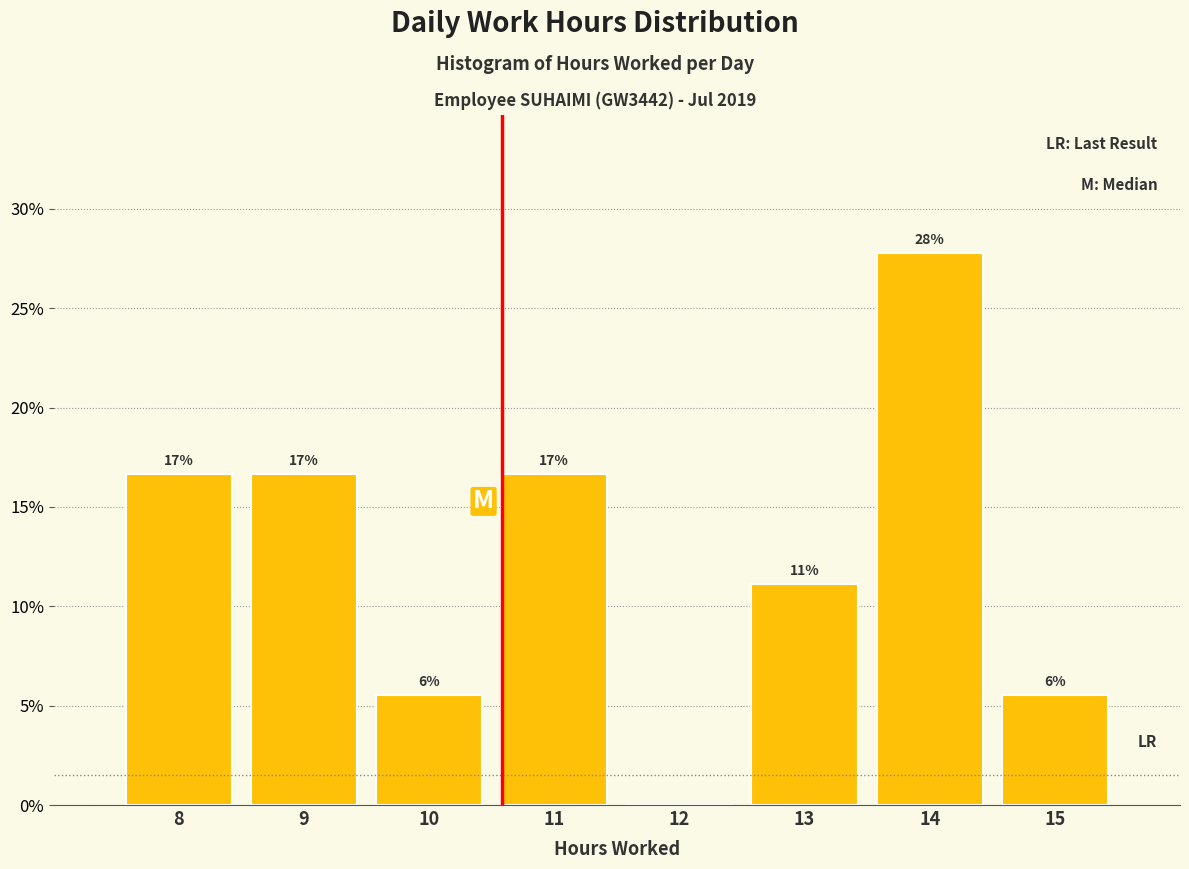

Are the bars horizontal?

No